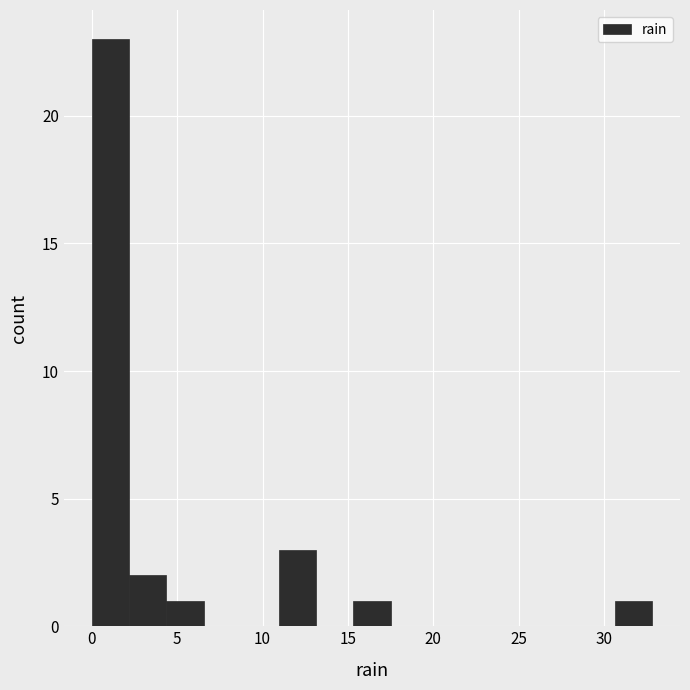

Reading left to right, list every bar in this chart as the range it spans on the x-axis followed by its height. Neither the bar edges nor the heights are printed on the chart, so give them approximately, as read against the axes.

0.0 to 2.0: 23
2.0 to 4.5: 2
4.5 to 6.5: 1
6.5 to 8.5: 0
8.5 to 11.0: 0
11.0 to 13.0: 3
13.0 to 15.5: 0
15.5 to 17.5: 1
17.5 to 19.5: 0
19.5 to 22.0: 0
22.0 to 24.0: 0
24.0 to 26.0: 0
26.0 to 28.5: 0
28.5 to 30.5: 0
30.5 to 33.0: 1